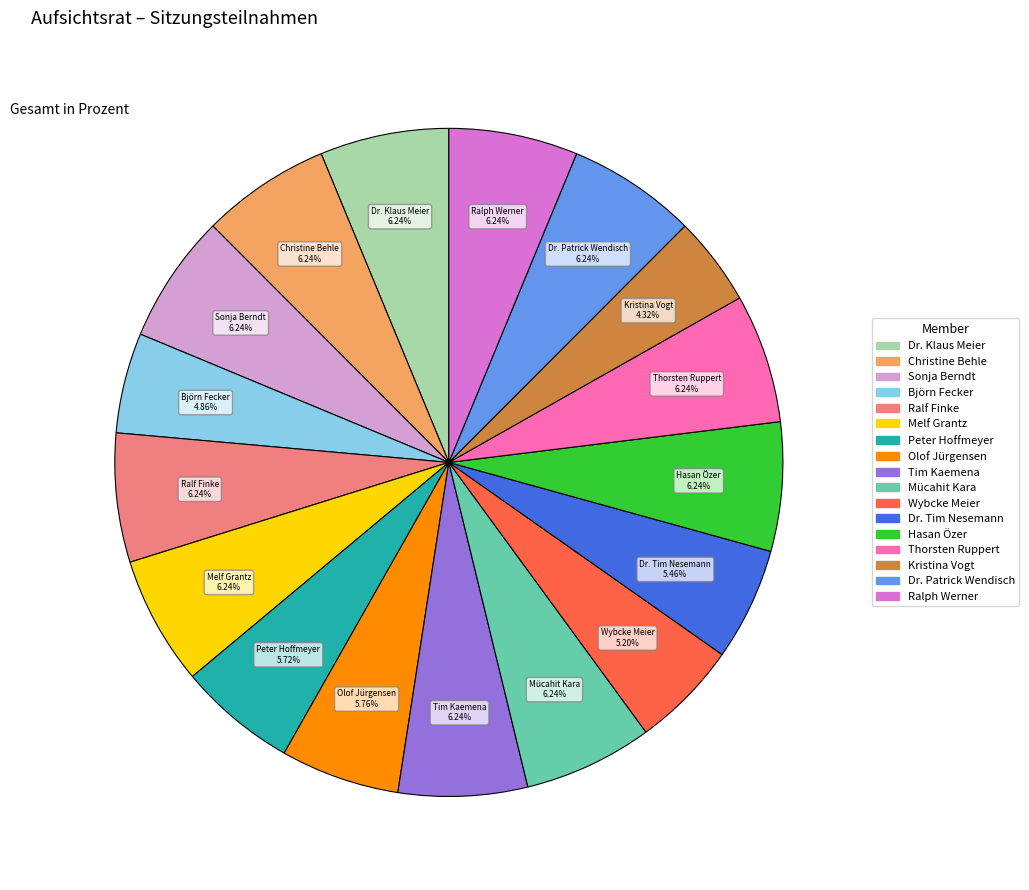

What percentage is the Sonja Berndt slice, to the nearest percent?

6%